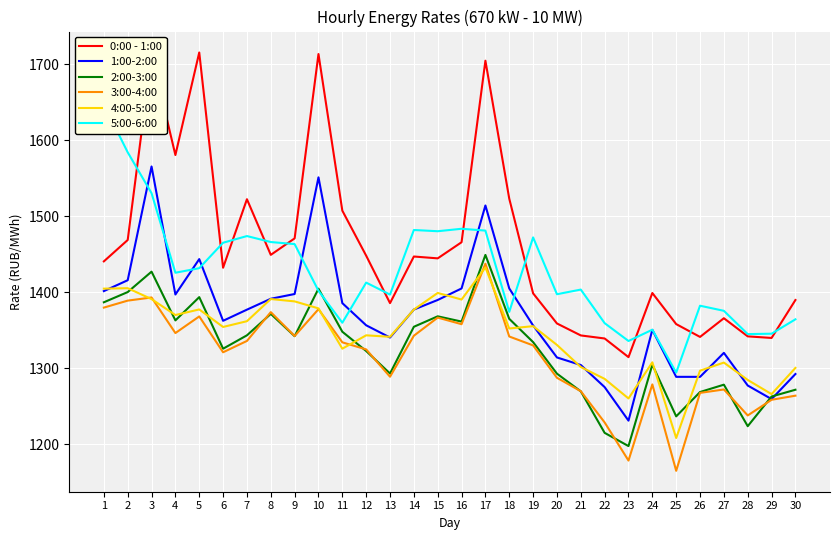

Where is the first local minimum for 3:00-4:00?

4